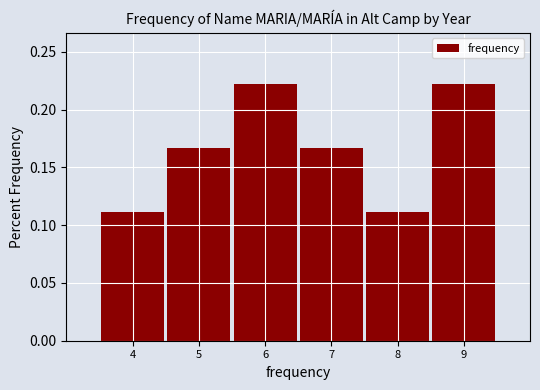

Reading left to right, list every bar in this chart as the range it spans on the x-axis followed by its height. The values are not printed on the chart, so give them approximately, as read against the axis.

3.5 to 4.5: 0.110
4.5 to 5.5: 0.165
5.5 to 6.5: 0.220
6.5 to 7.5: 0.165
7.5 to 8.5: 0.110
8.5 to 9.5: 0.220